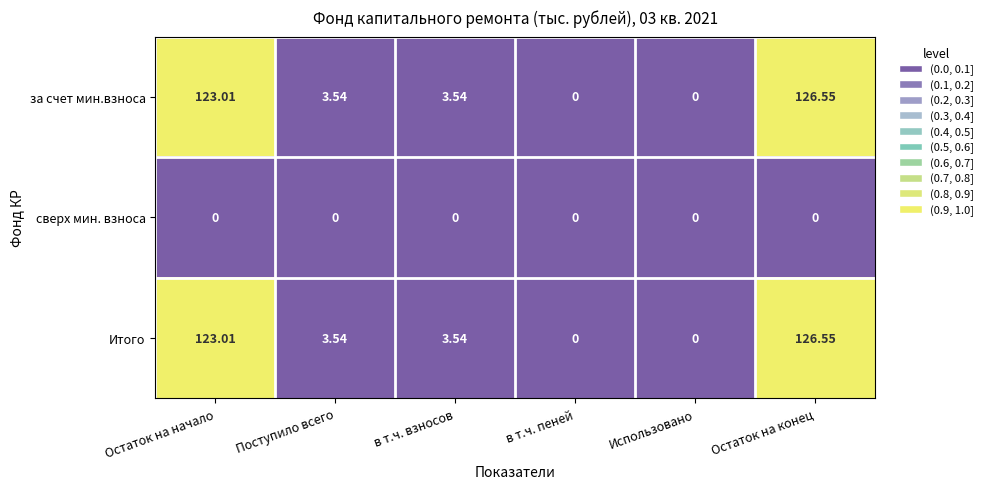

At which category is the sum across all series the highest?

Остаток на конец